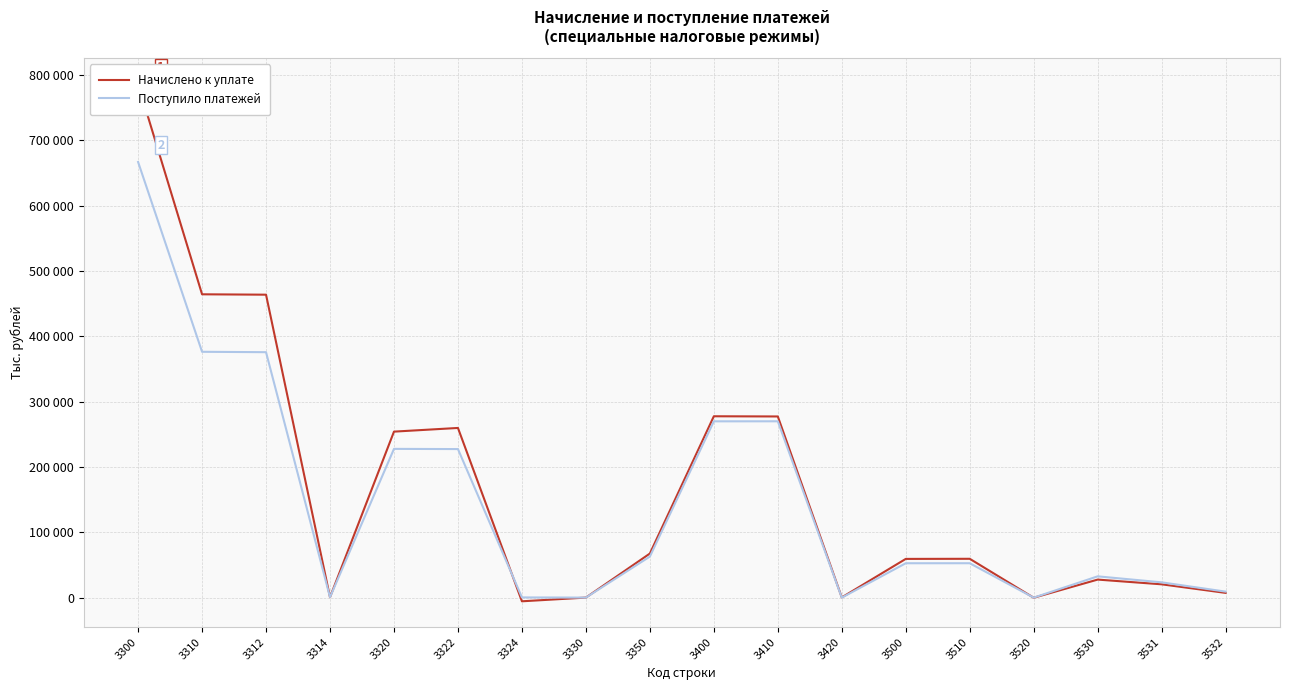

What is the highest value of the Начислено к уплате series?

785802